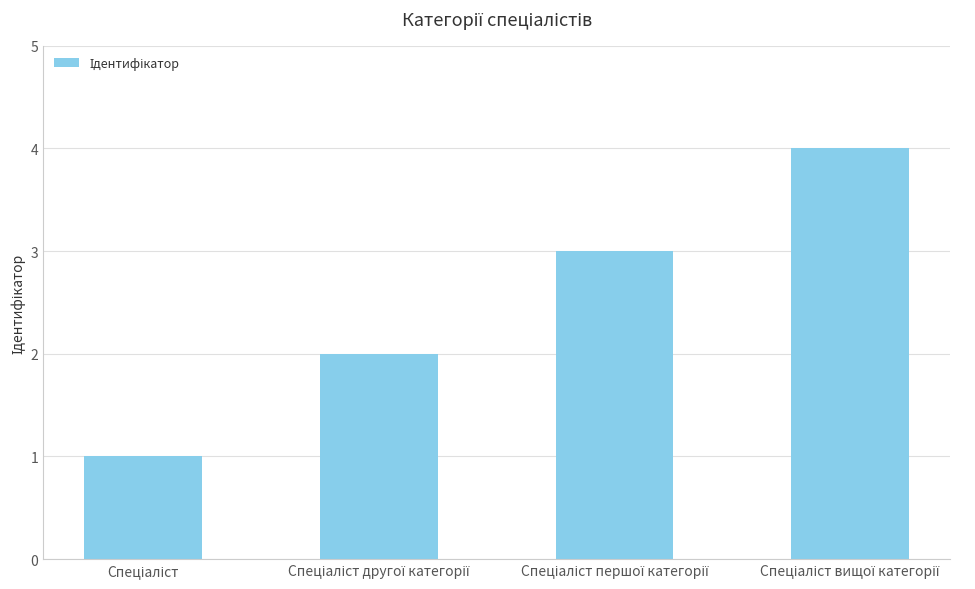

Count the number of categories in the chart.

4